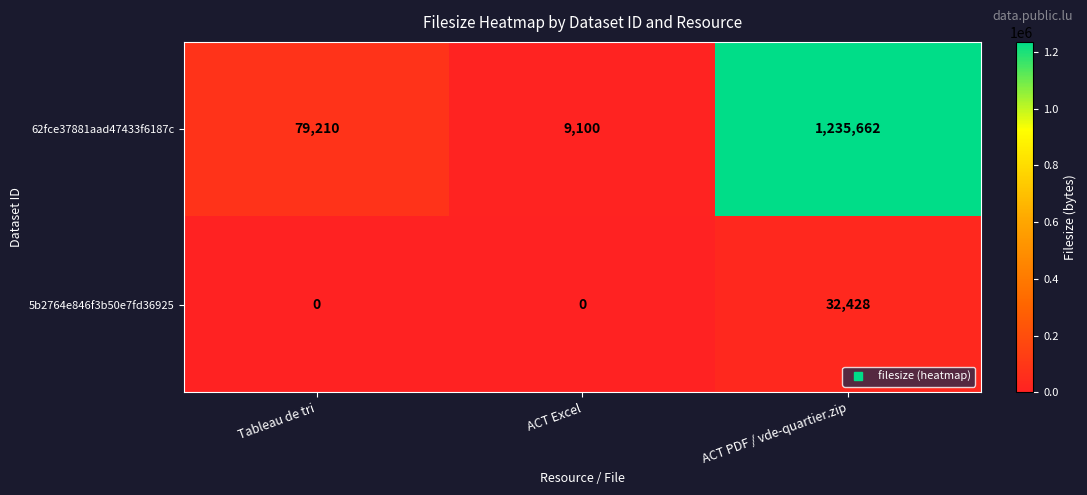

Reading left to right, extract all data points from this chart.

62fce37881aad47433f6187c: Tableau de tri=79210	ACT Excel=9100	ACT PDF / vde-quartier.zip=1235662
5b2764e846f3b50e7fd36925: Tableau de tri=0	ACT Excel=0	ACT PDF / vde-quartier.zip=32428